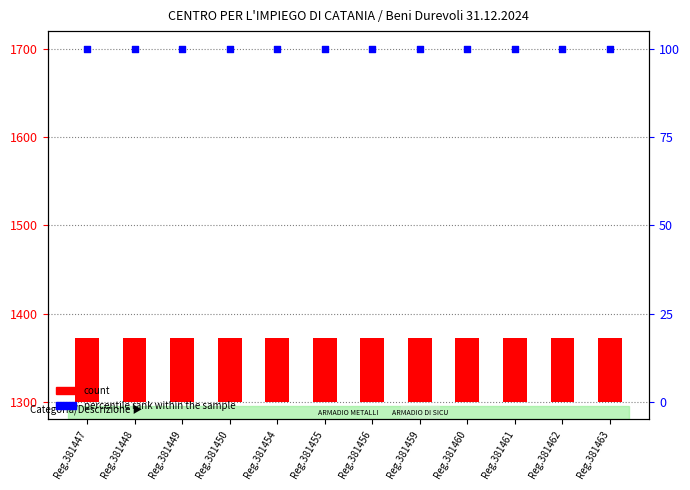

At how many categories does at least one series exceed 92?

12